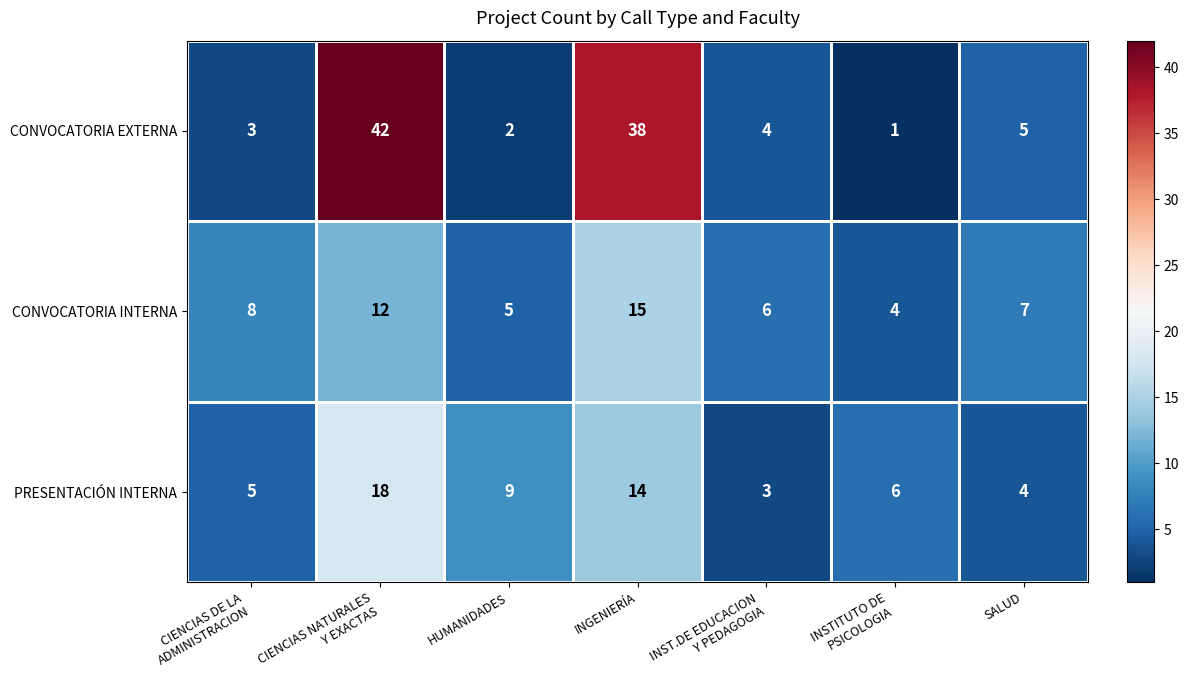

The PRESENTACIÓN INTERNA series shows 9 at HUMANIDADES. True or false?

True